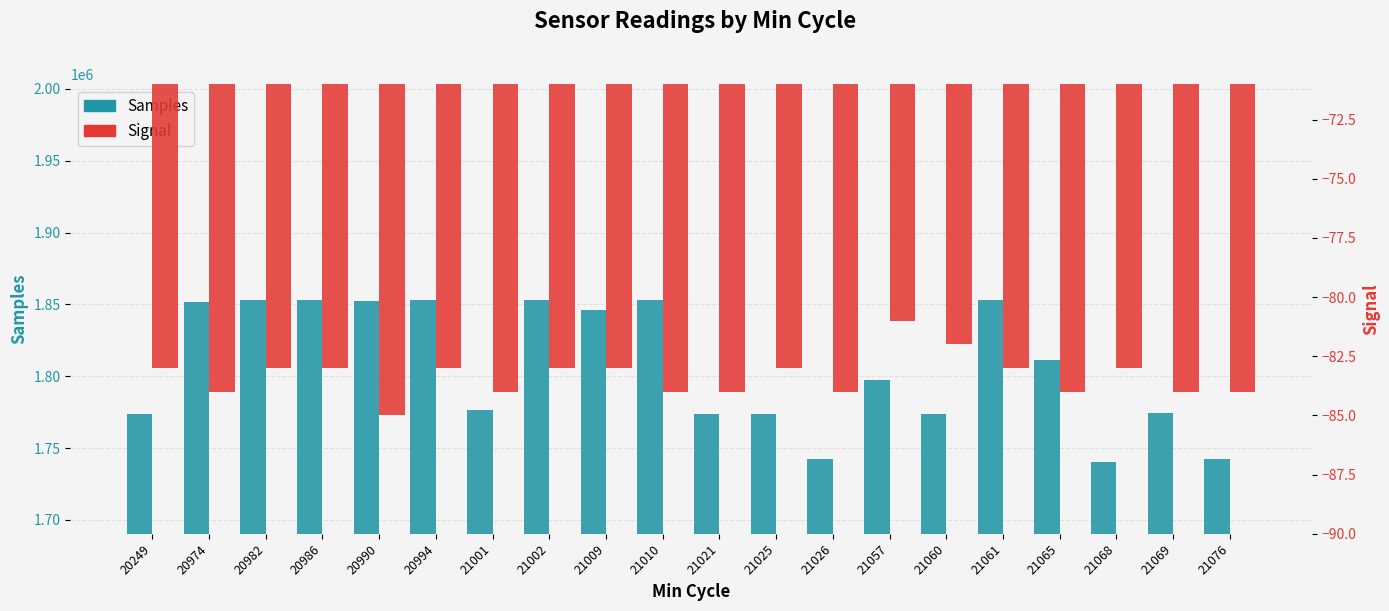

Rank the series by their maximum value, from lowest to highest.

Signal, Samples